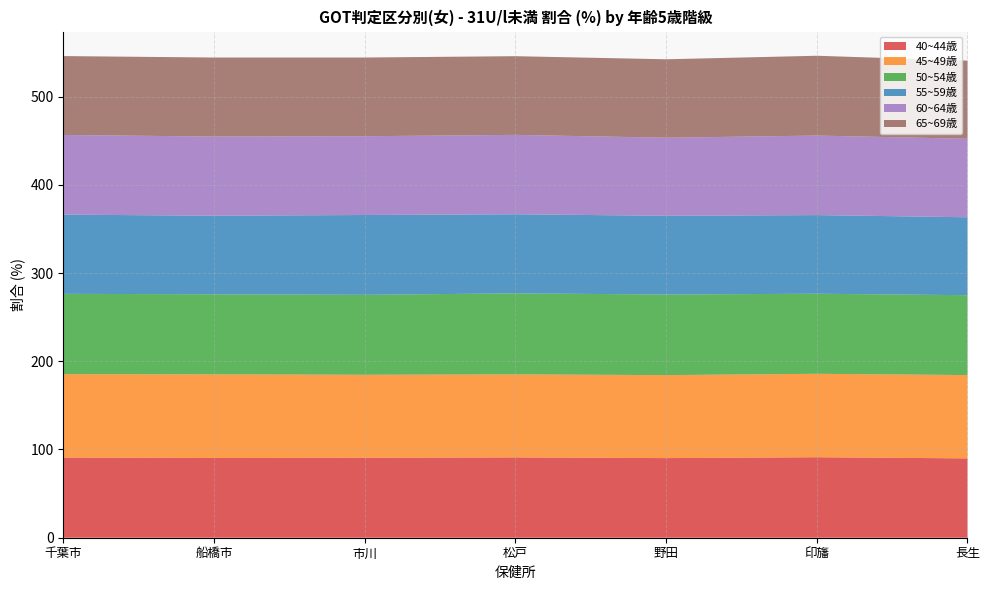

Reading right to left, list all the values displayed in this chart.

40~44歳: 長生=89.9	印旛=91.2	野田=90.3	松戸=91.0	市川=90.6	船橋市=90.4	千葉市=90.8
45~49歳: 長生=94.4	印旛=94.6	野田=94.1	松戸=94.1	市川=94.1	船橋市=94.7	千葉市=94.6
50~54歳: 長生=90.5	印旛=90.8	野田=91.3	松戸=91.8	市川=90.6	船橋市=90.8	千葉市=91.0
55~59歳: 長生=88.3	印旛=89.1	野田=89.2	松戸=89.6	市川=90.5	船橋市=89.0	千葉市=89.8
60~64歳: 長生=89.0	印旛=90.1	野田=88.5	松戸=90.0	市川=89.3	船橋市=89.7	千葉市=90.3
65~69歳: 長生=88.6	印旛=90.4	野田=88.9	松戸=89.2	市川=89.2	船橋市=89.5	千葉市=89.4